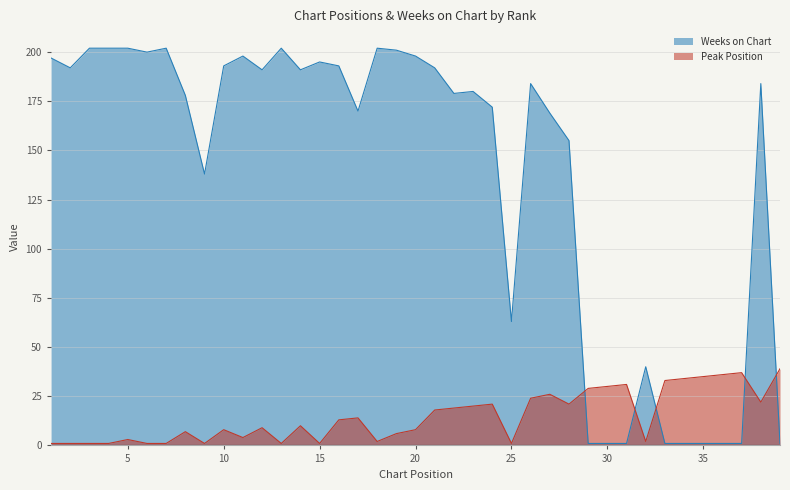

Reading left to right, list all the values displayed in this chart.

Peak Position: 1	1	1	1	3	1	1	7	1	8	4	9	1	10	1	13	14	2	6	8	18	19	20	21	1	24	26	21	29	30	31	2	33	34	35	36	37	22	39
Weeks on Chart: 197	192	202	202	202	200	202	178	138	193	198	191	202	191	195	193	170	202	201	198	192	179	180	172	63	184	169	155	1	1	1	40	1	1	1	1	1	184	1